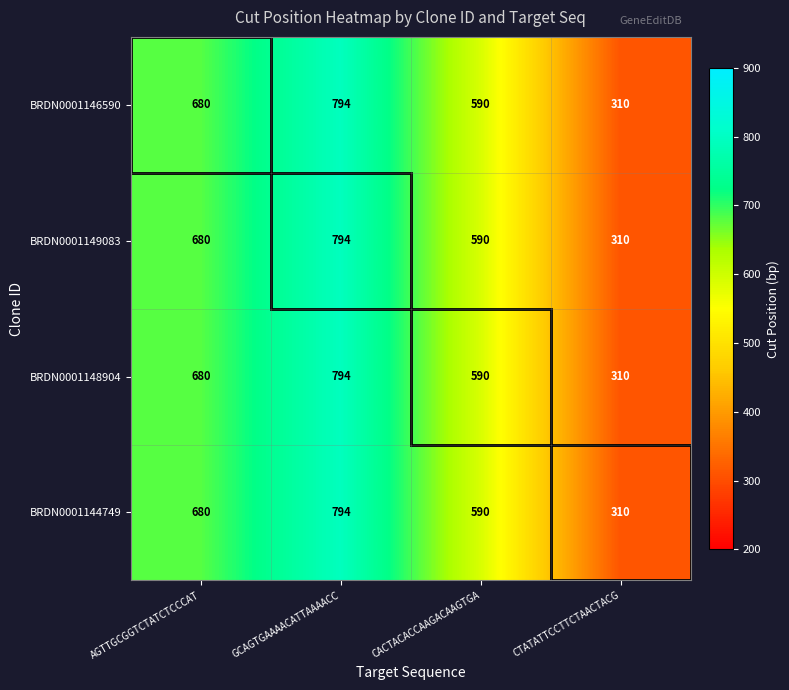

What is the difference between the BRDN0001146590 values at CTATATTCCTTCTAACTACG and CACTACACCAAGACAAGTGA?

280